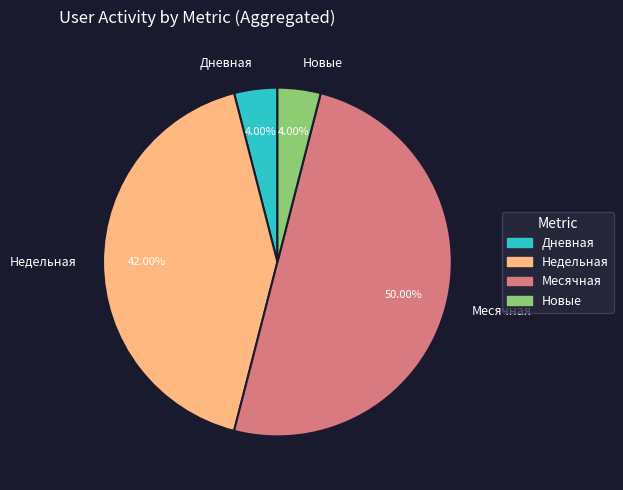

How many slices are in this pie chart?

4